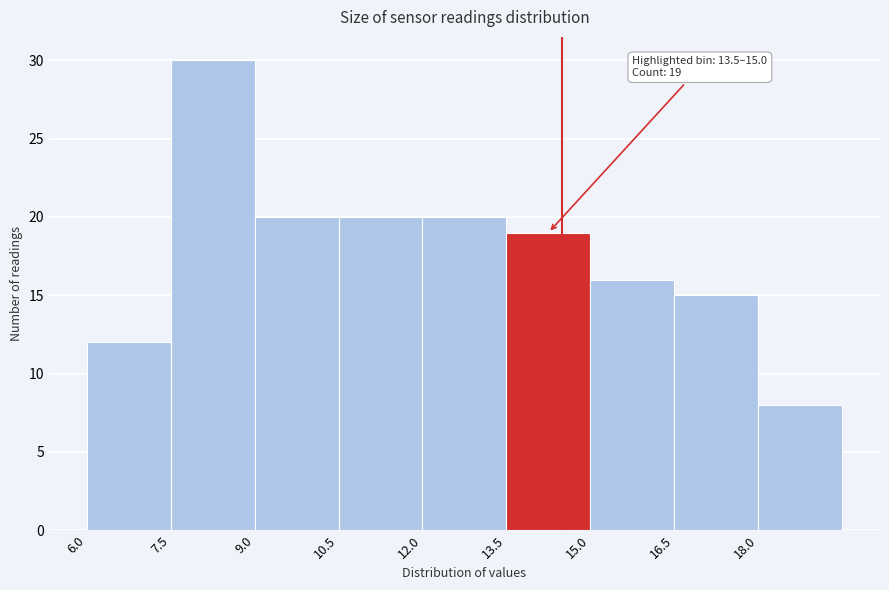

Over which range of the x-axis is the bar tallest?

7.5 to 9.0